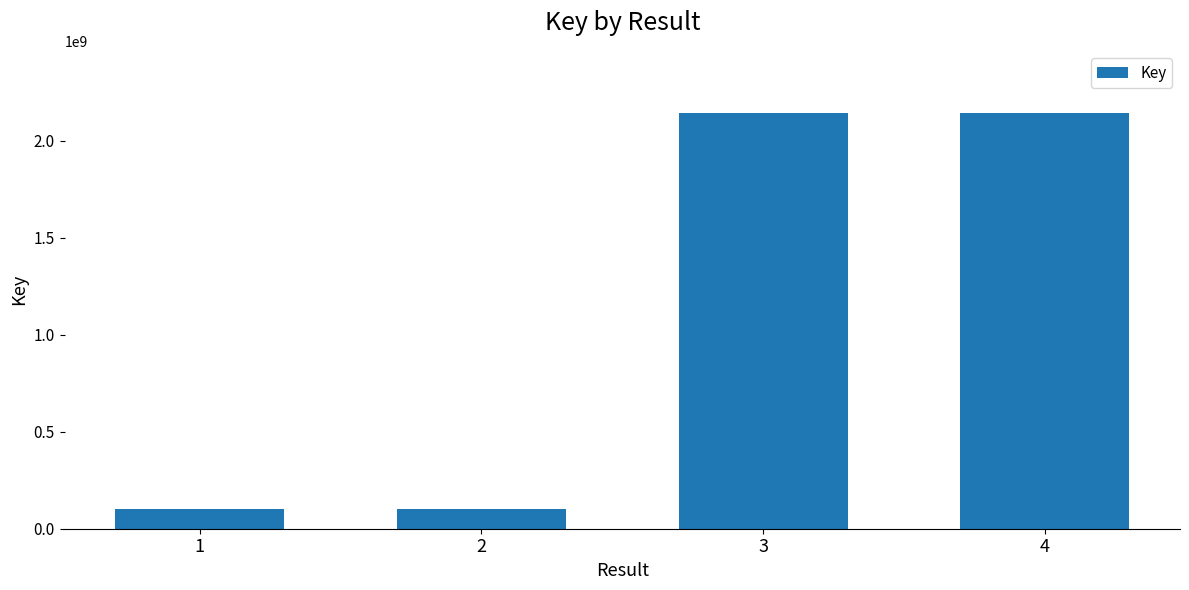

Where is the data nearest to the value 1121348011?

4